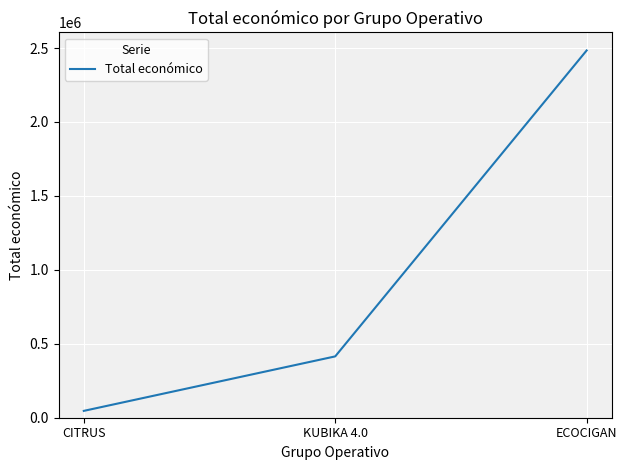

How many distinct data groups are displayed?

1